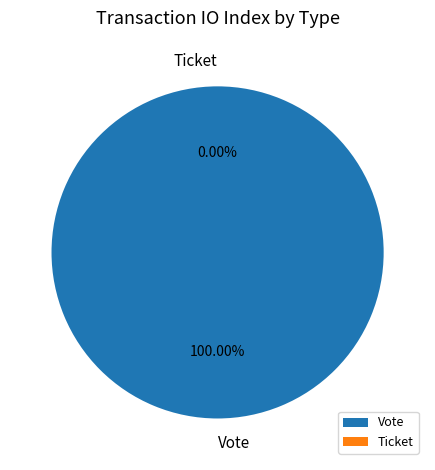

Which slice represents more than half of the pie?

Vote